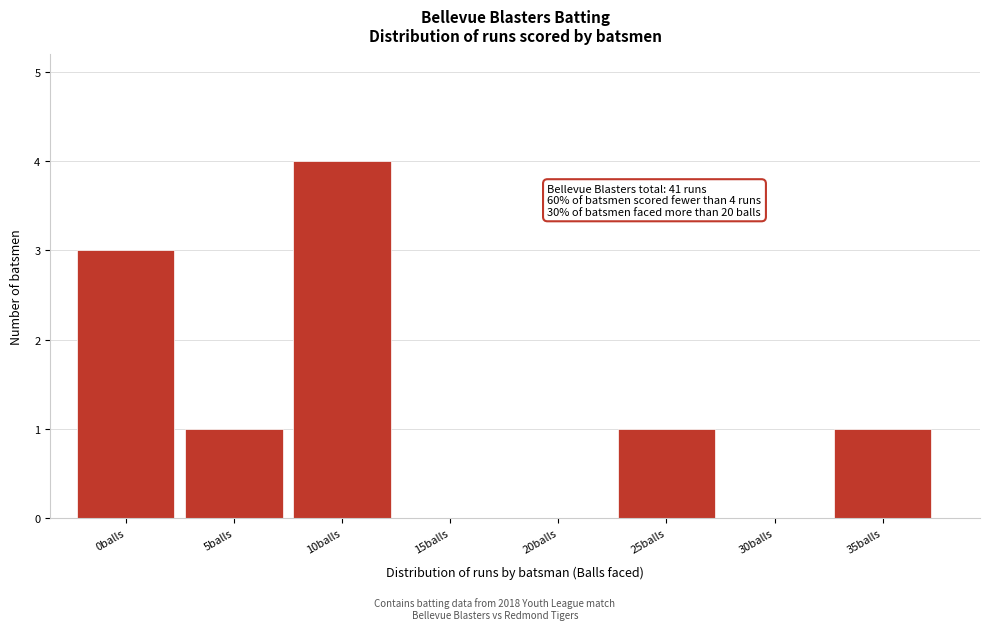

Reading right to left, transcribe all the data shown in this chart.

35balls=1	30balls=0	25balls=1	20balls=0	15balls=0	10balls=4	5balls=1	0balls=3